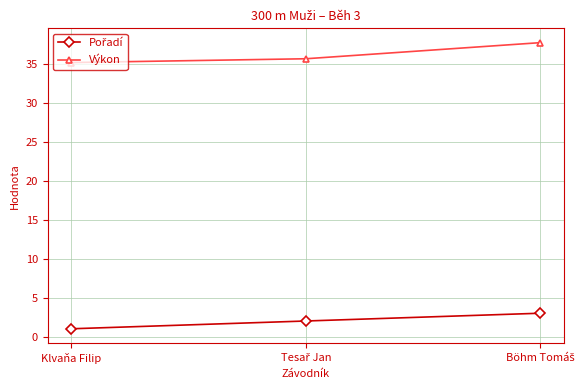

Is it true that Výkon equals 35.2 at Klvaňa Filip?

True